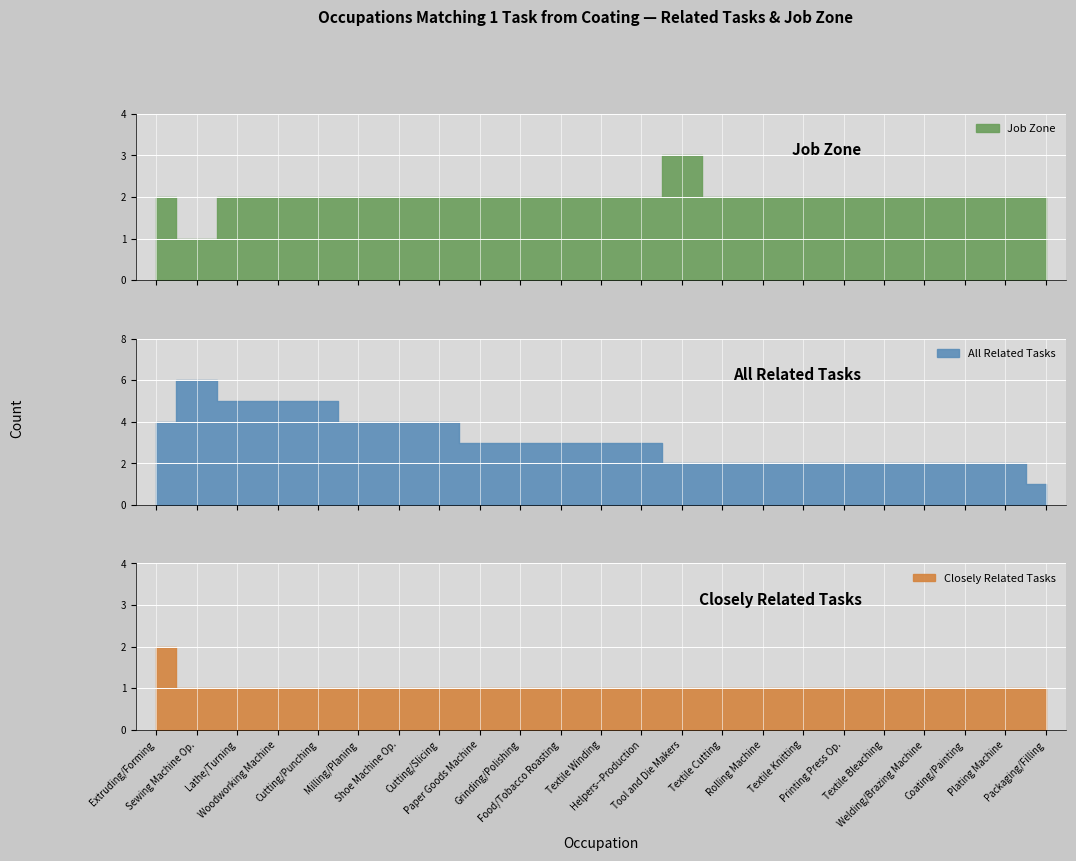

What is the minimum value shown in the chart?

1